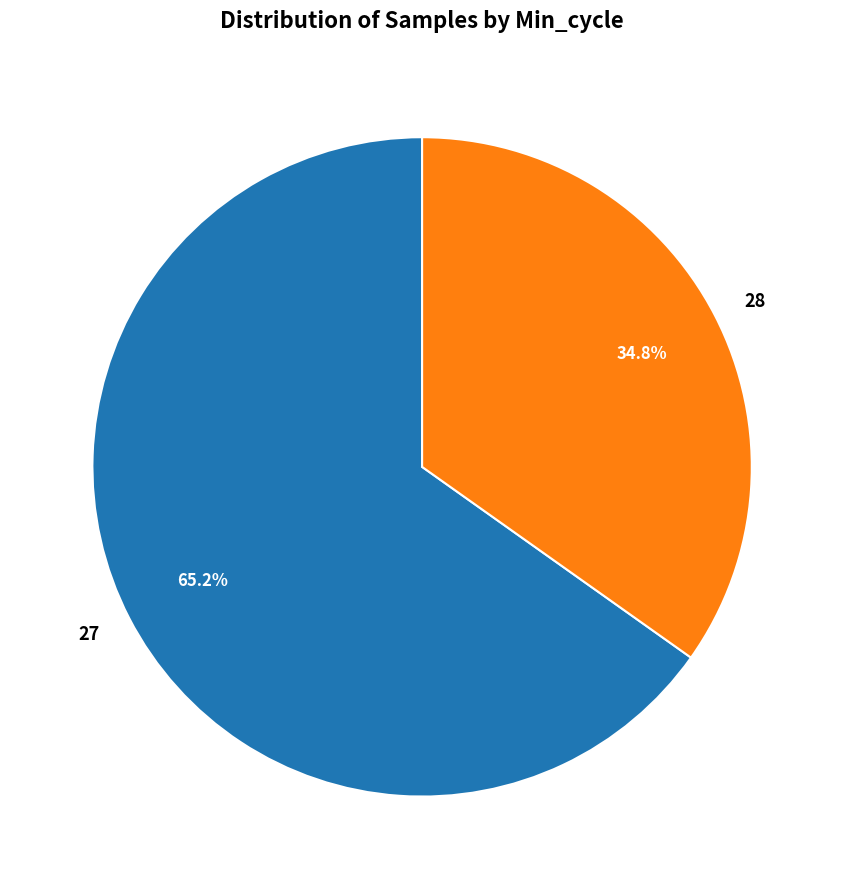

Between 28 and 27, which is larger?

27